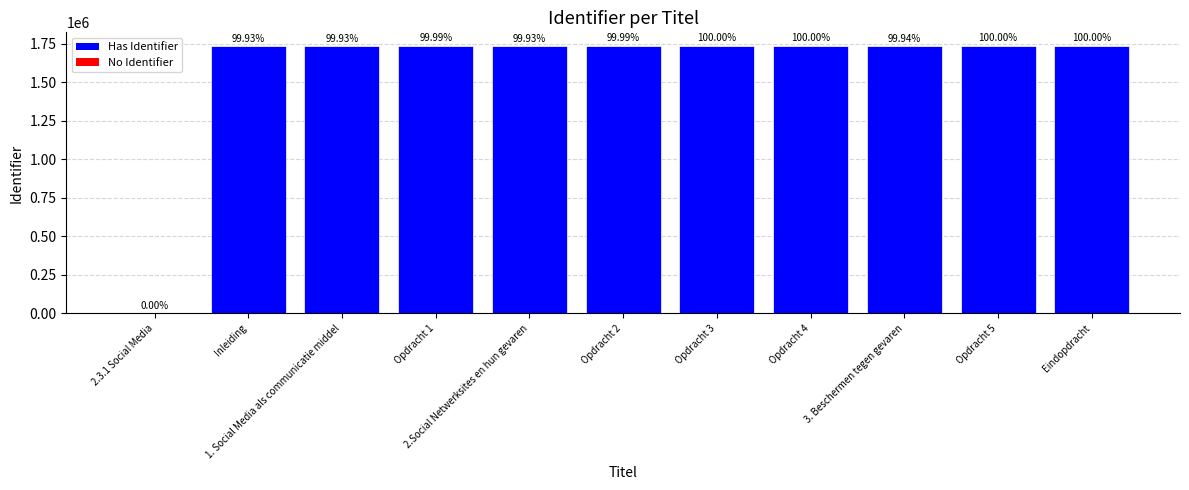

What is the change in value from Opdracht 1 to Eindopdracht?

+242